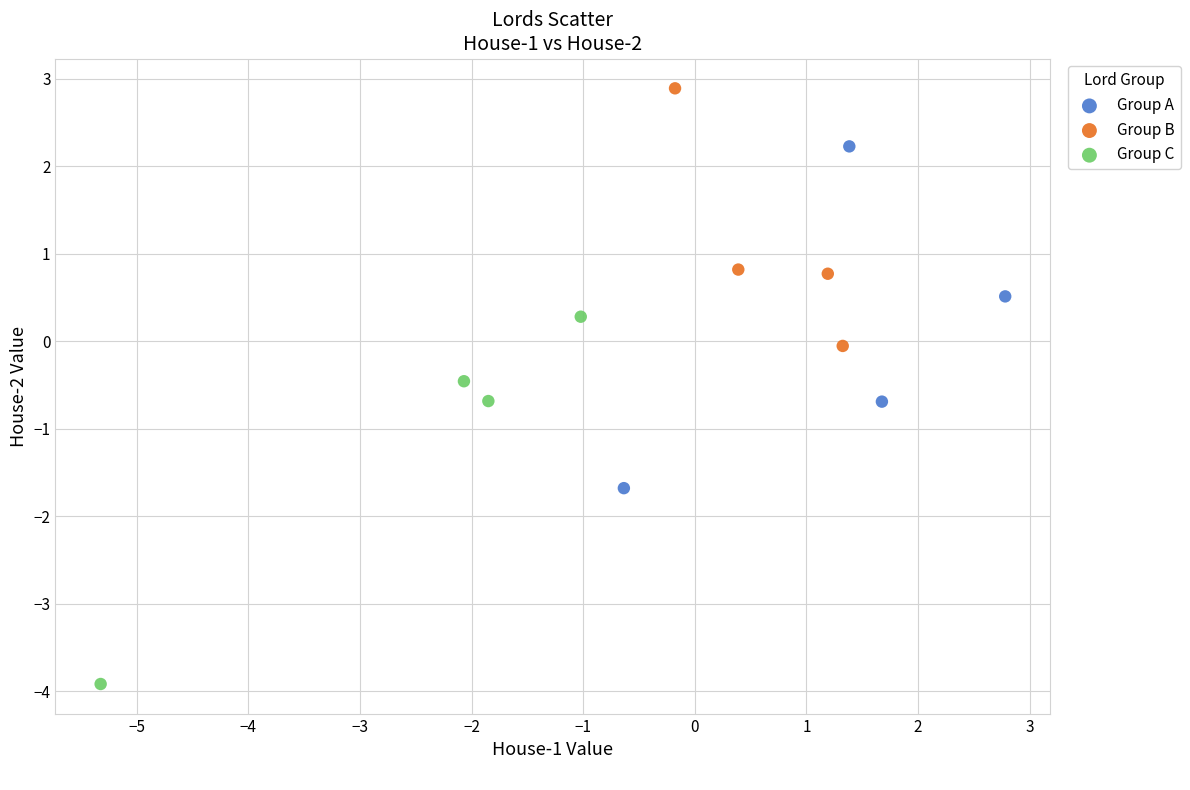

Which series contains the lowest Y value?

Group C